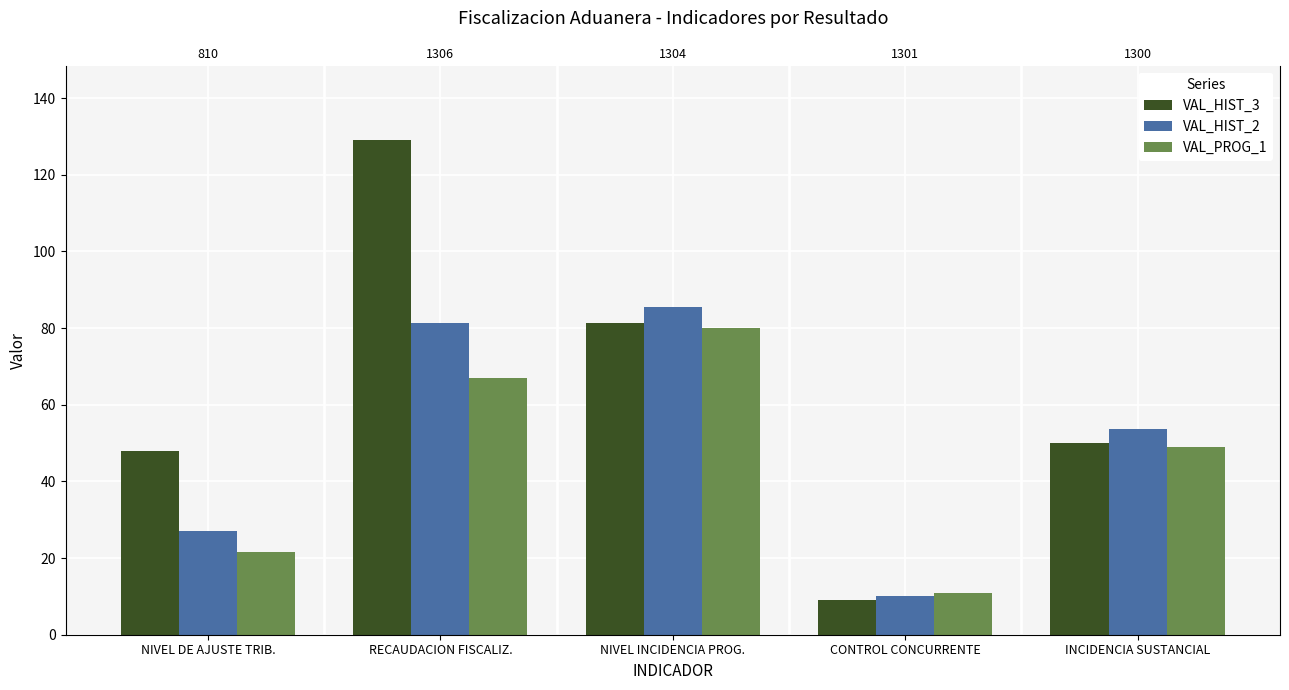

What is the difference between the maximum and minimum values in the VAL_HIST_2 series?

75.4